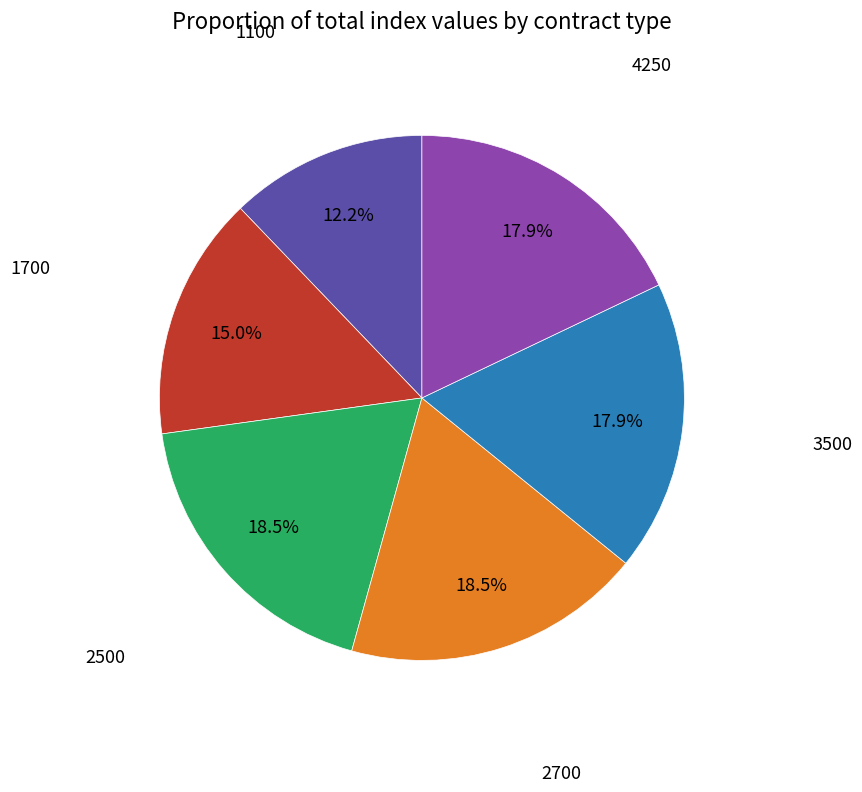

Is there a majority slice in this chart?

No